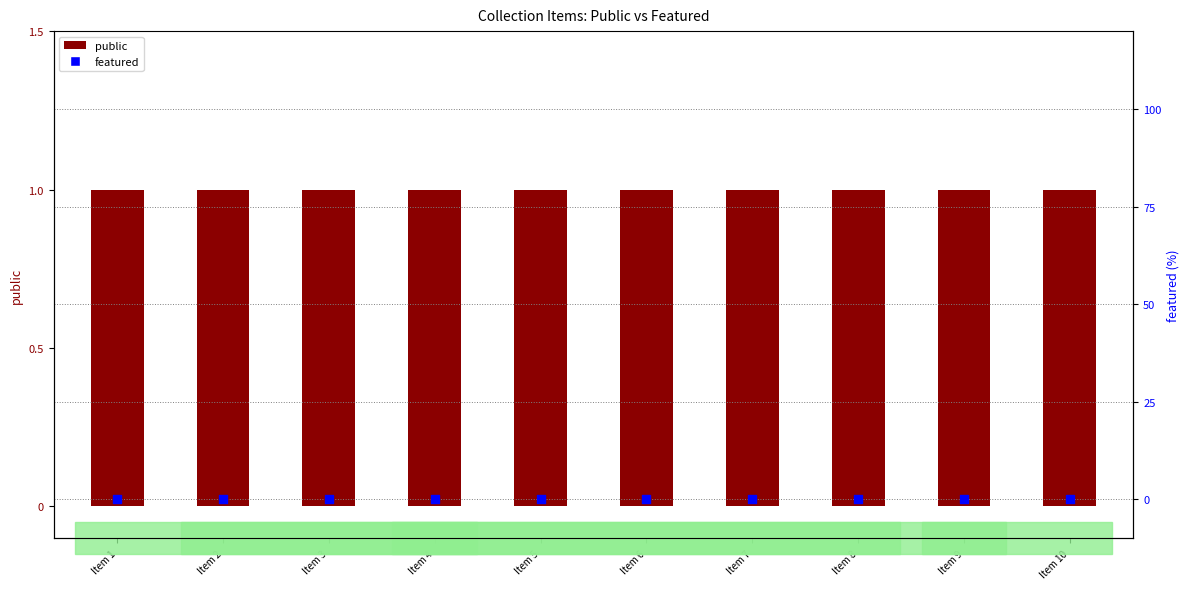

What is the total value across all series at Item 4?

1